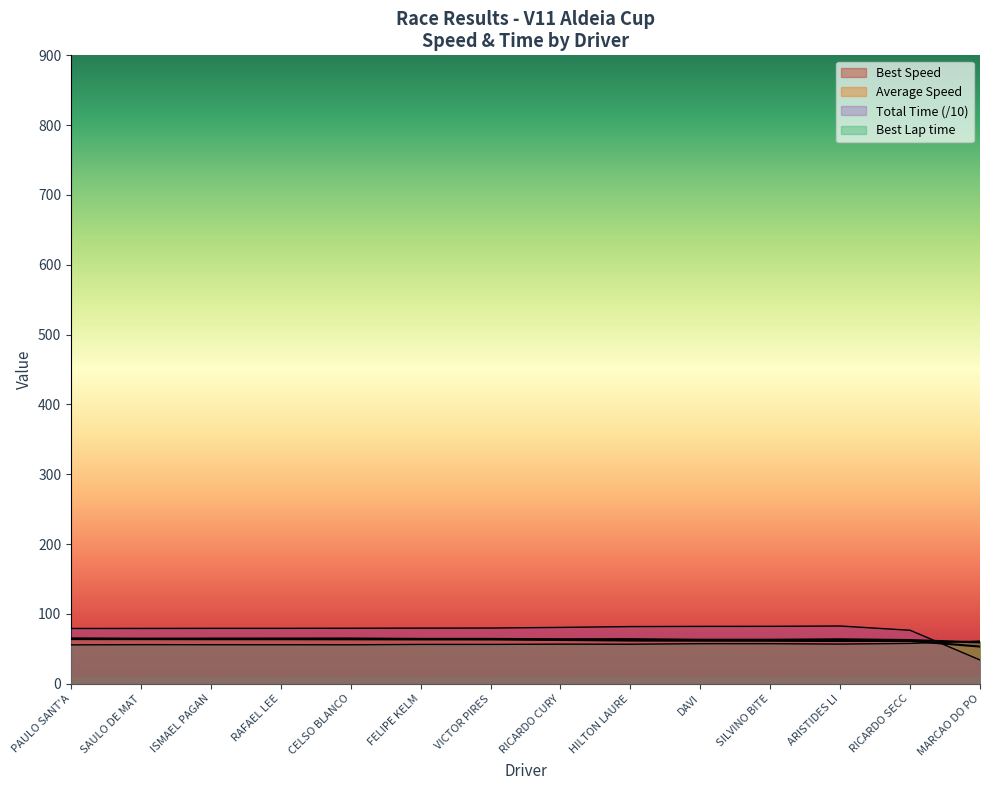

Does the chart display data point markers on the line(s)?

No